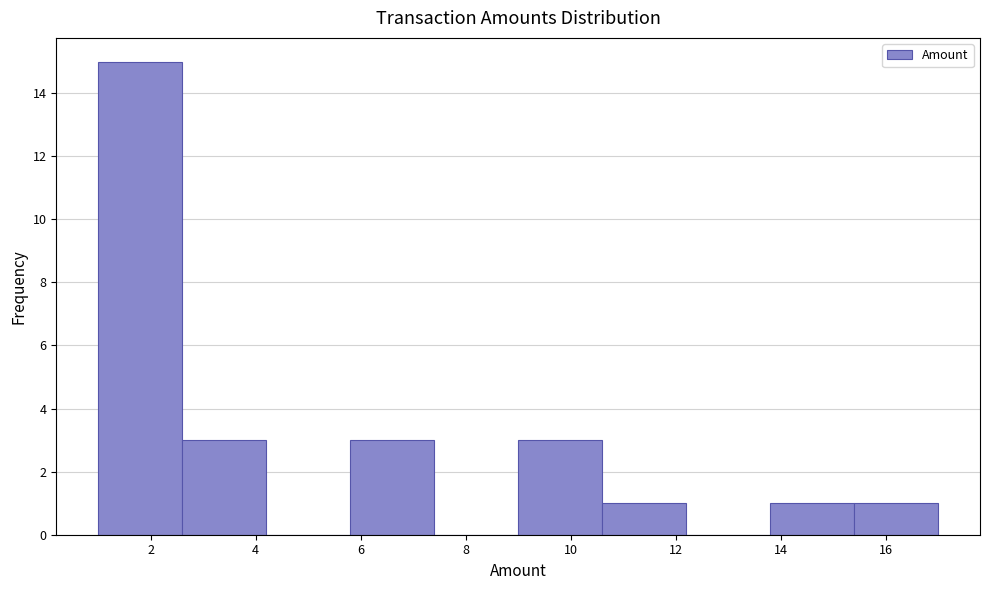

Reading left to right, transcribe this chart: for each bar, give the range it covers on the x-axis and its height. The values are not printed on the chart, so give them approximately, as read against the axis.

1.0 to 2.6: 15
2.6 to 4.2: 3
4.2 to 5.8: 0
5.8 to 7.4: 3
7.4 to 9.0: 0
9.0 to 10.6: 3
10.6 to 12.2: 1
12.2 to 13.8: 0
13.8 to 15.4: 1
15.4 to 17.0: 1